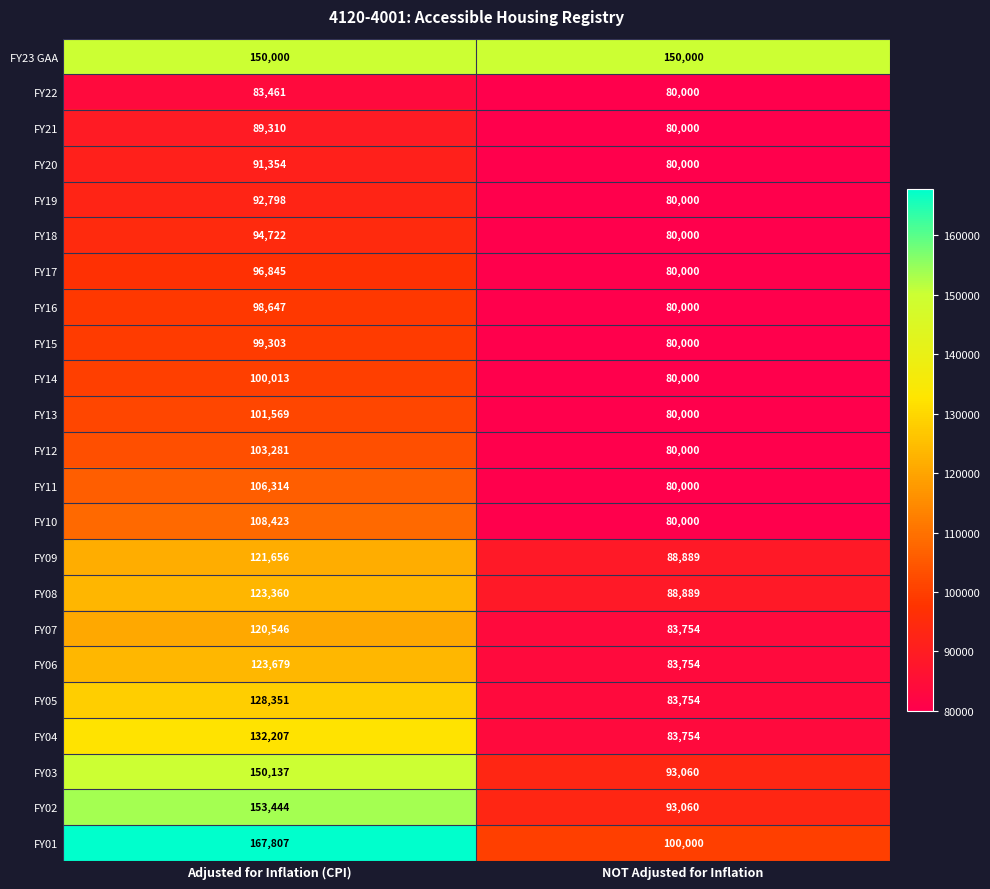

What is the difference between the highest and lowest values at NOT Adjusted for Inflation?

70000